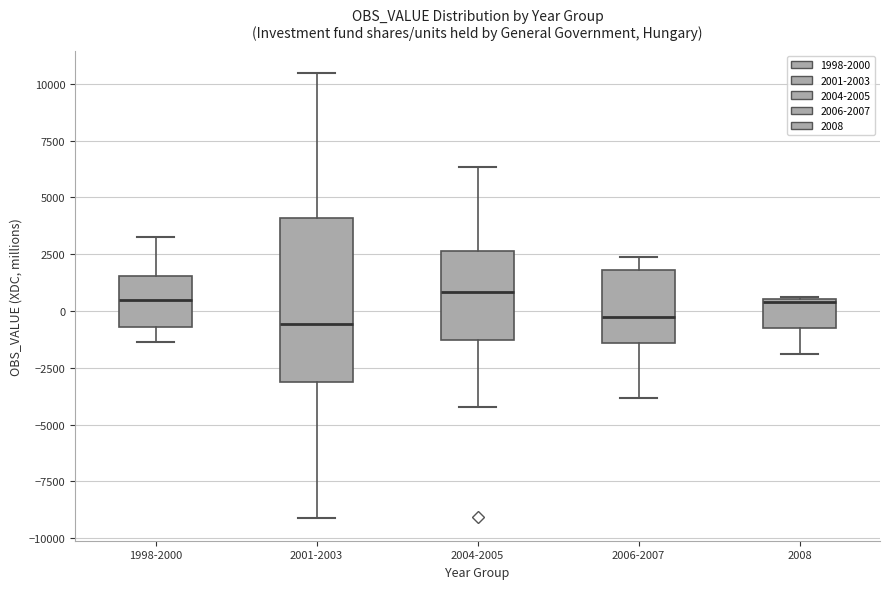

Where does the upper whisker of the box for 1998-2000 end on the y-axis? The values are not printed on the chart, so give them approximately, as read against the axis.

3000